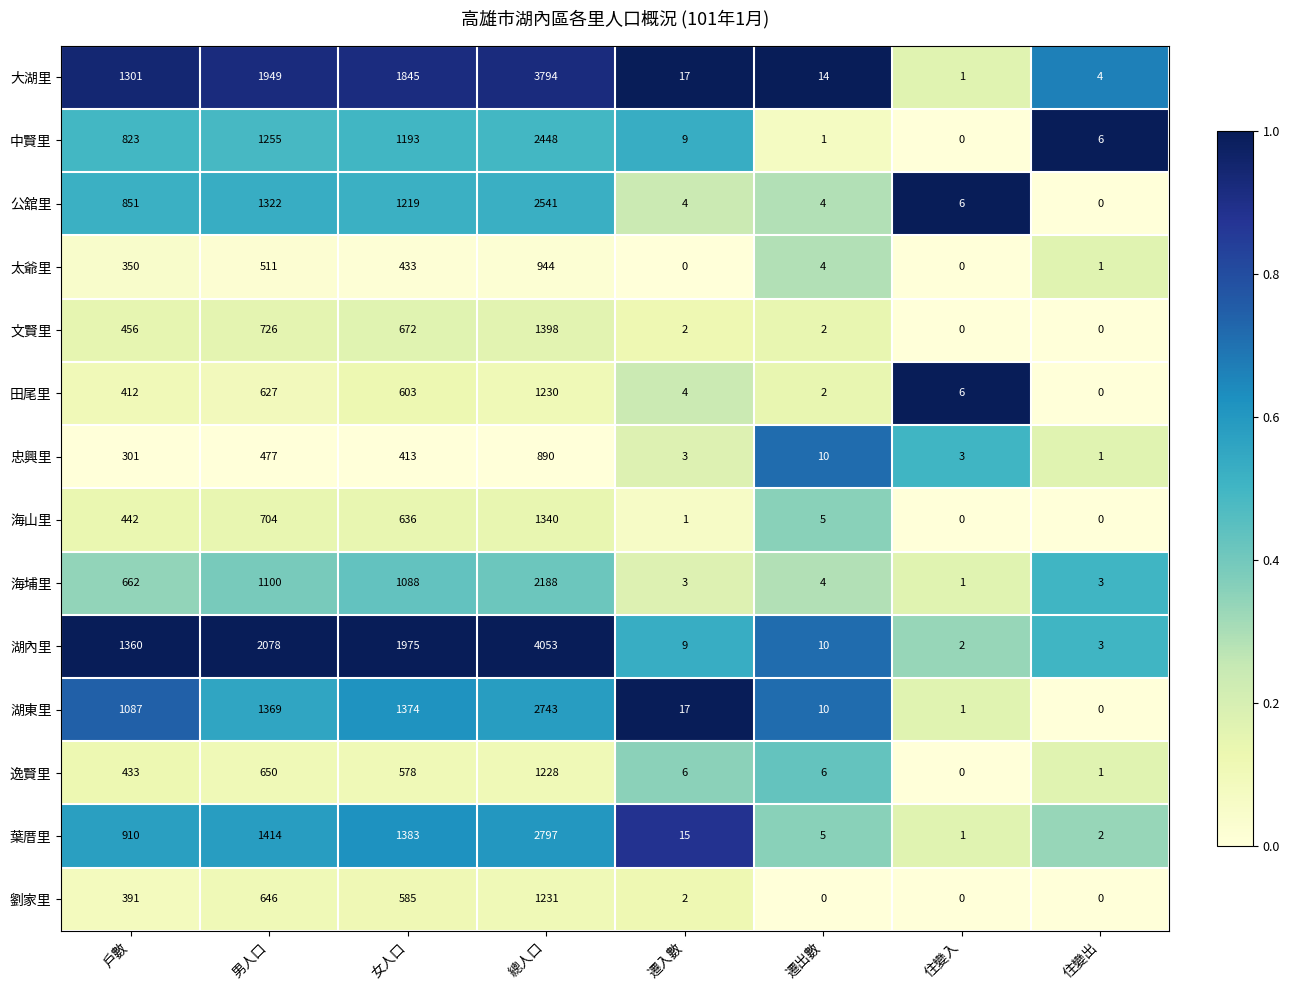

Read the 湖內里 value at 戶數, to the nearest 50.

1350